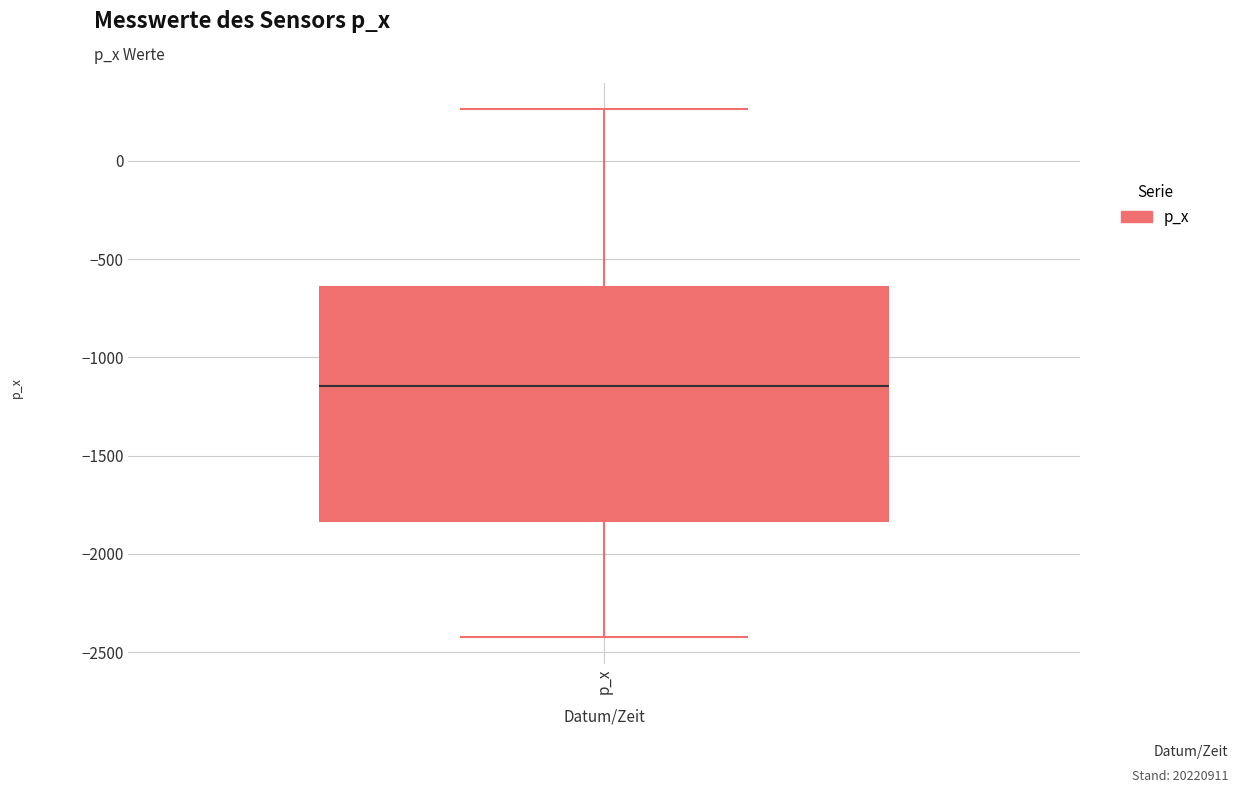

Transcribe this box plot: give where the median line is, the range the box spans, and where the two whiskers end, as read against the y-axis. The values are not printed on the chart, so give them approximately, as read against the axis.

median -1150, box -1850 to -650, whiskers -2450 to 250